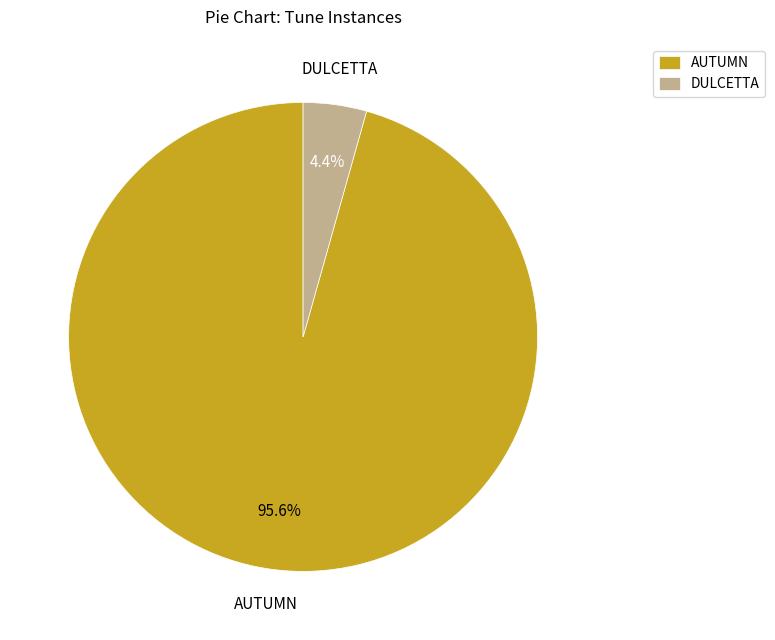

How many slices are in this pie chart?

2